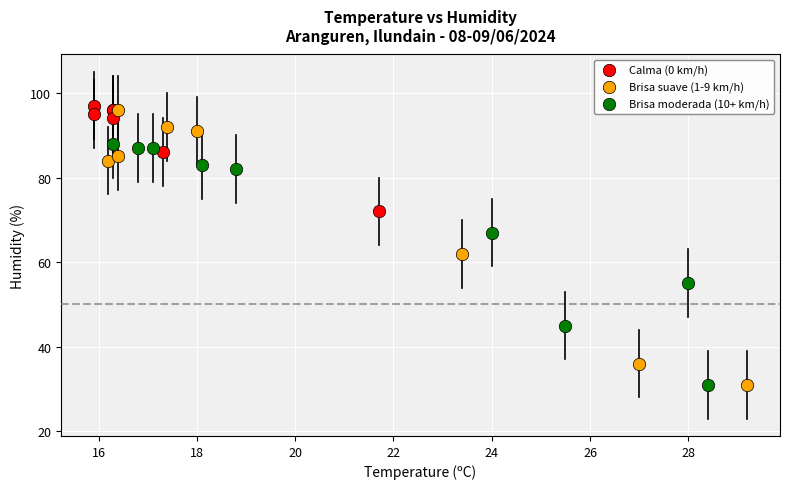

What are all the series names shown in the legend?

Calma (0 km/h), Brisa suave (1-9 km/h), Brisa moderada (10+ km/h)